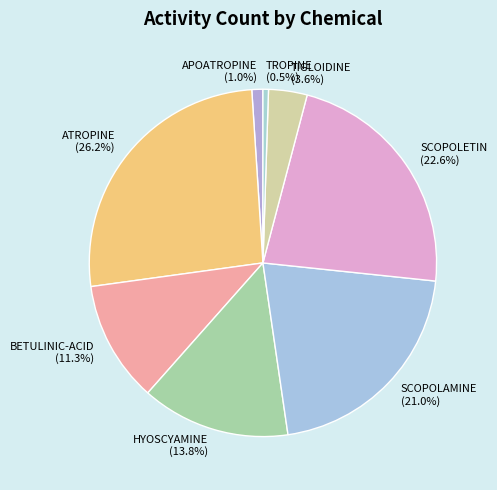

To the nearest percent, what percentage of the pie is TIGLOIDINE?

4%